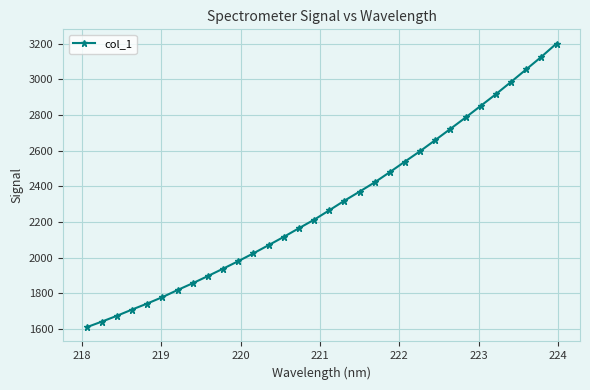

What is the maximum value shown in the chart?

3200.3